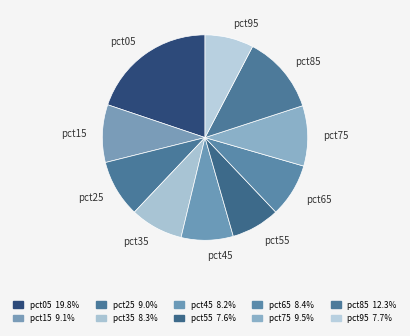

Is pct35 the majority of the pie?

No